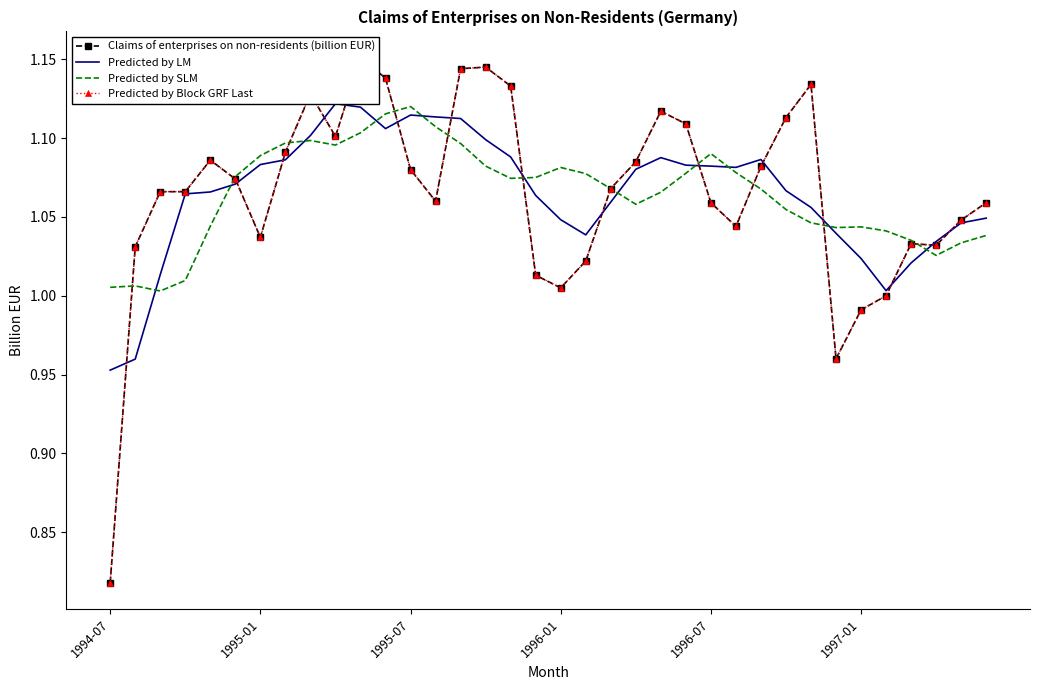

What is the average value of the Predicted by SLM series?

1.1